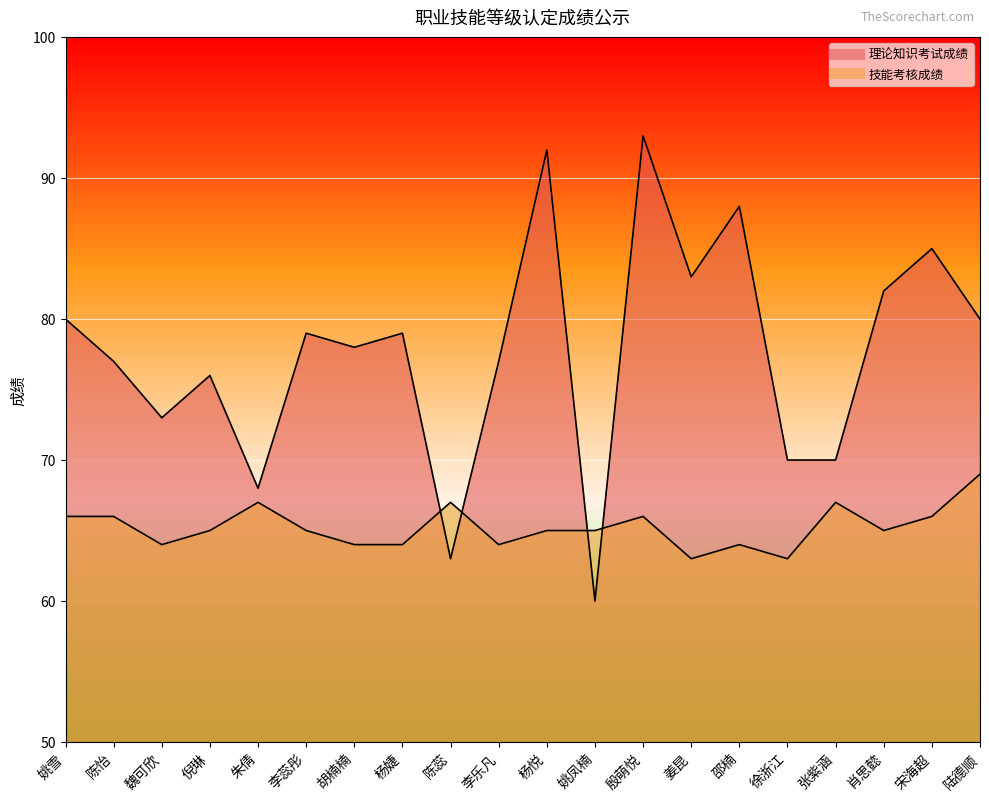

True or false: 技能考核成绩 has a value of 19 at 李蕊彤.

False